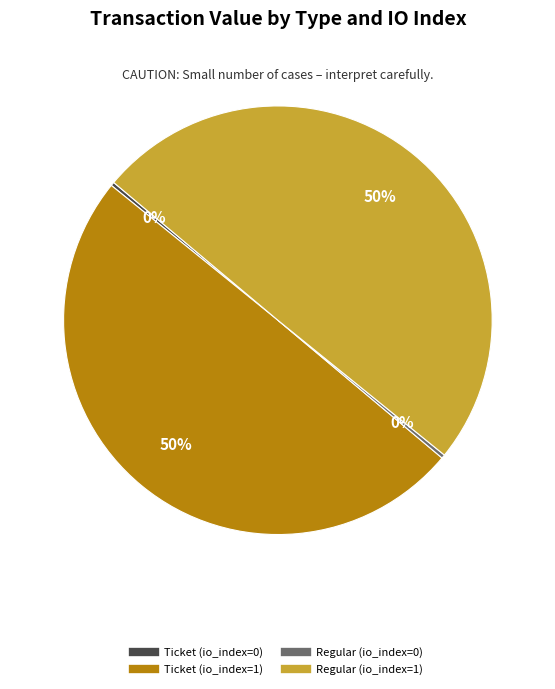

Count the number of slices in the pie.

4